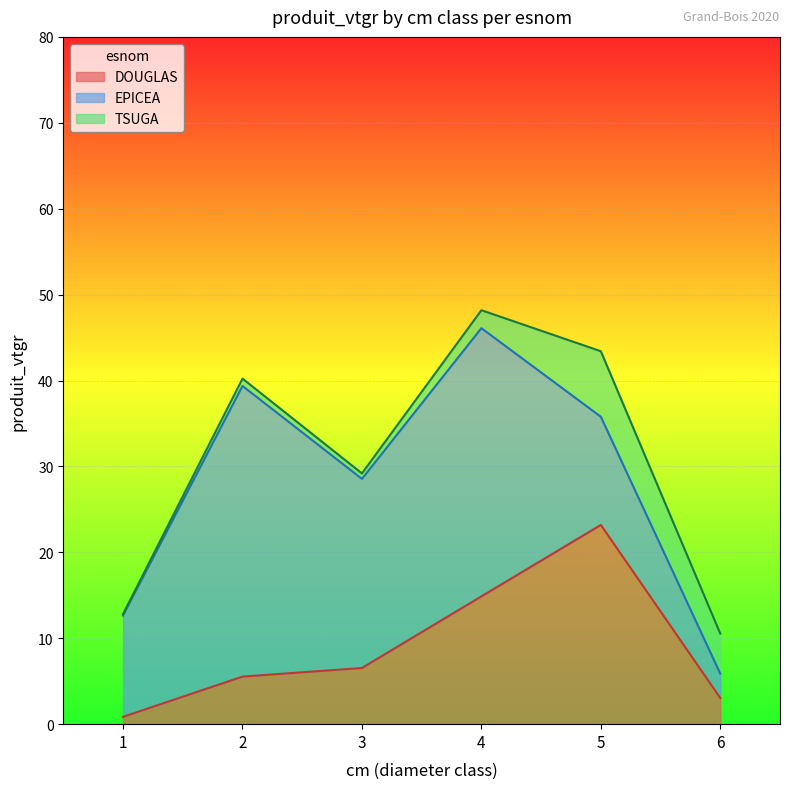

Reading left to right, extract all data points from this chart.

DOUGLAS: 0.9	5.5	6.5	14.9	23.2	3.0
EPICEA: 11.8	33.8	22.0	31.2	12.6	2.8
TSUGA: 0.2	0.9	0.6	2.1	7.6	4.7